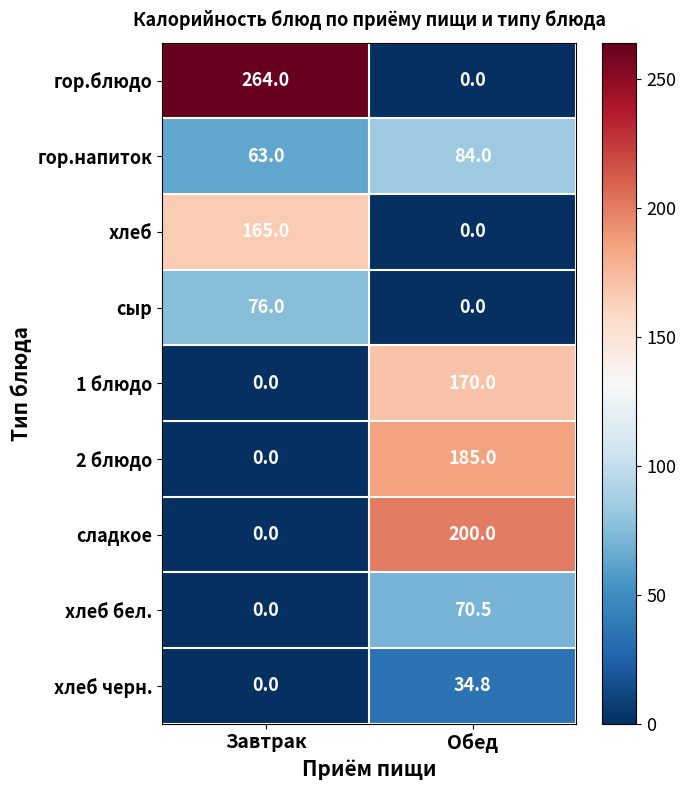

How many values in the хлеб бел. series exceed 70?

1